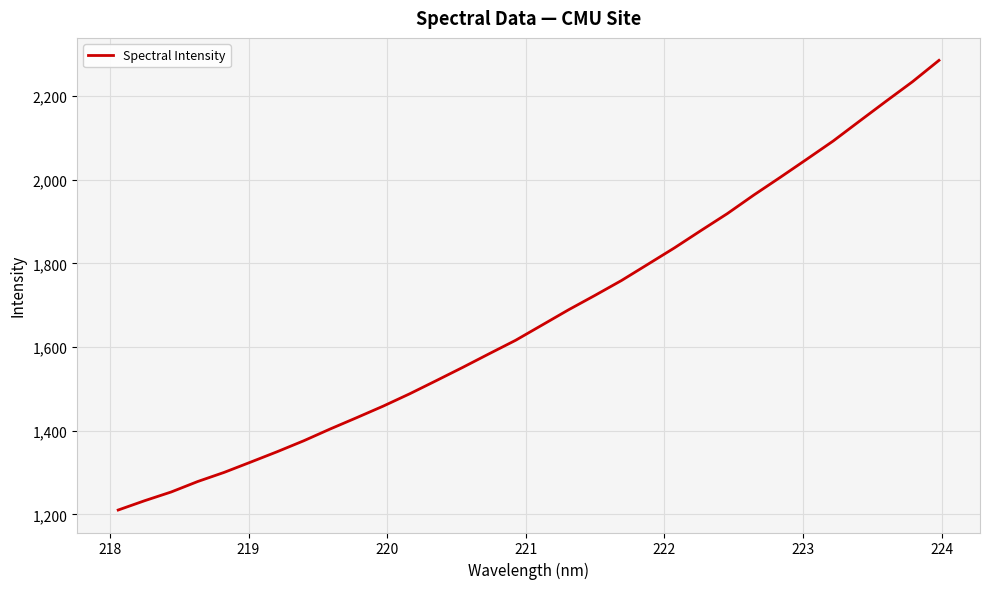

What is the average value?

1674.8